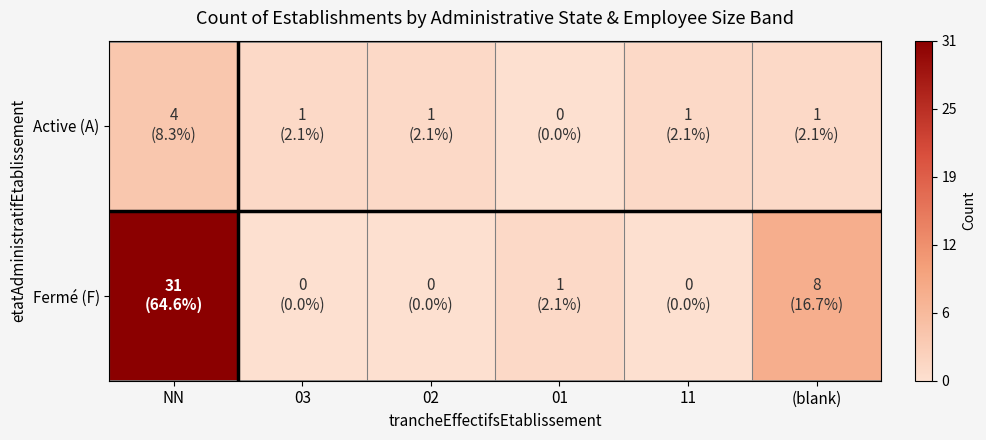

At how many categories does at least one series exceed 10?

1